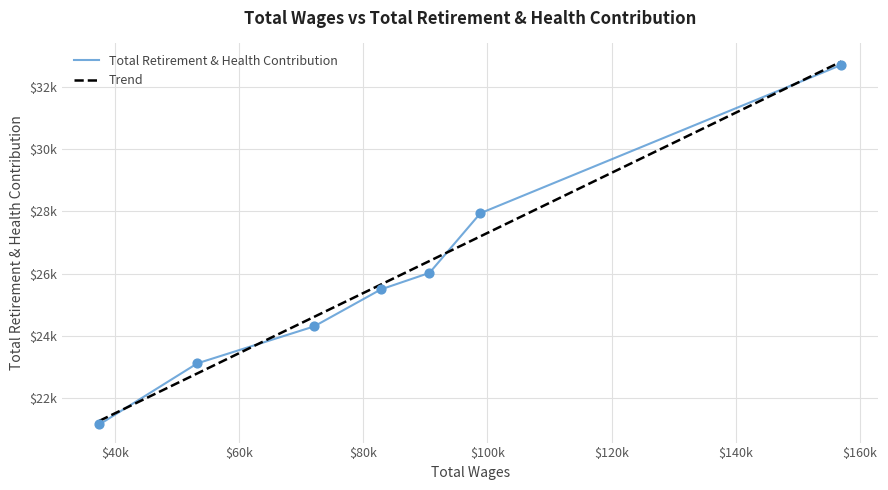

Which series has the largest Y range (max minus min)?

Total Retirement & Health Contribution